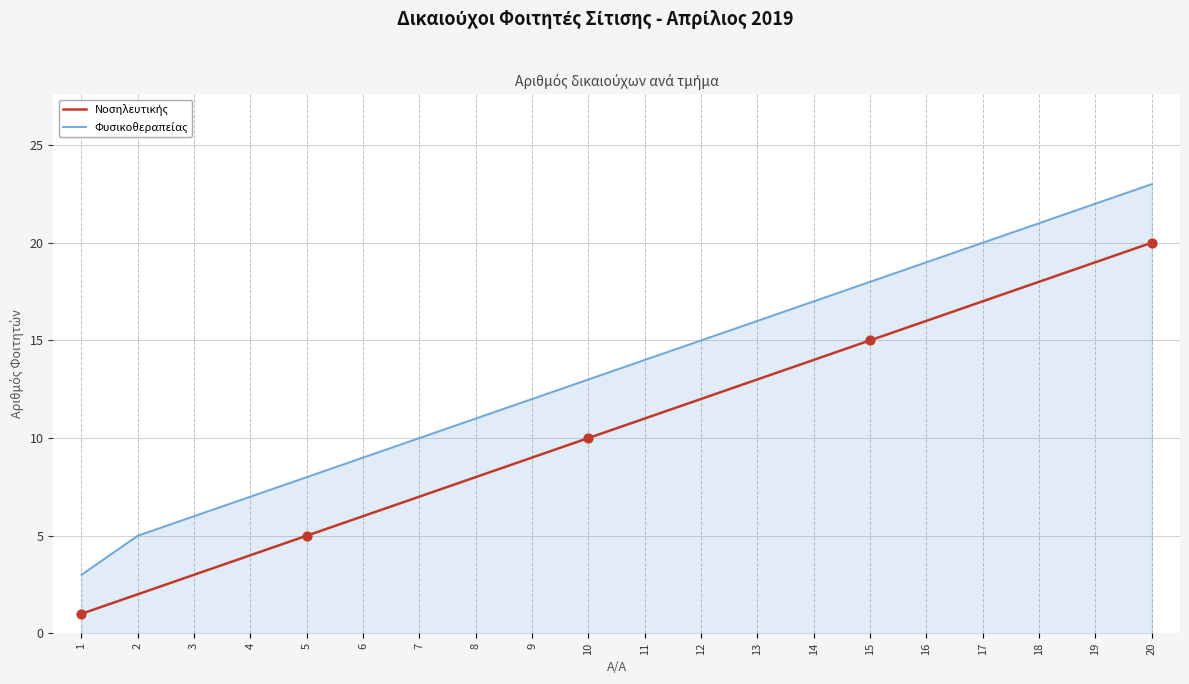

At which category is the sum across all series the highest?

20